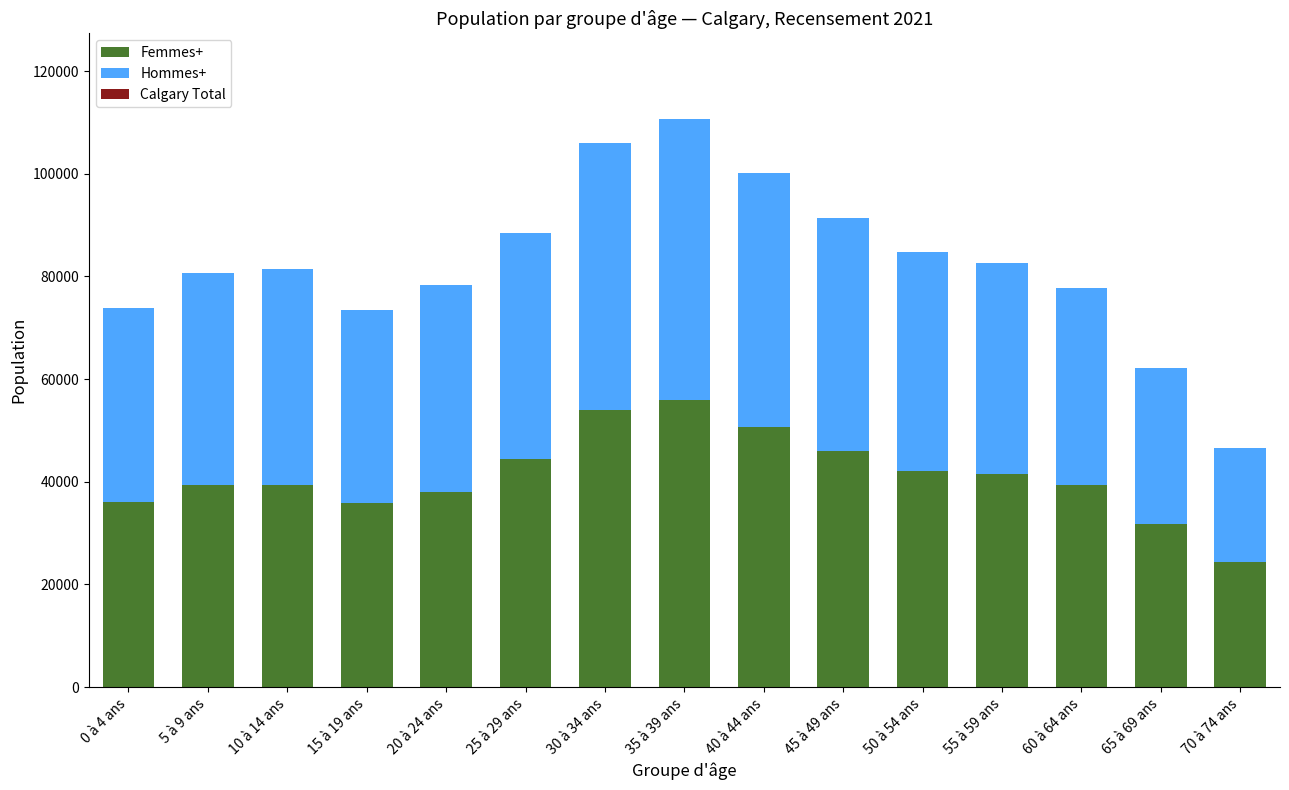

At how many categories does at least one series exceed 24183?

15